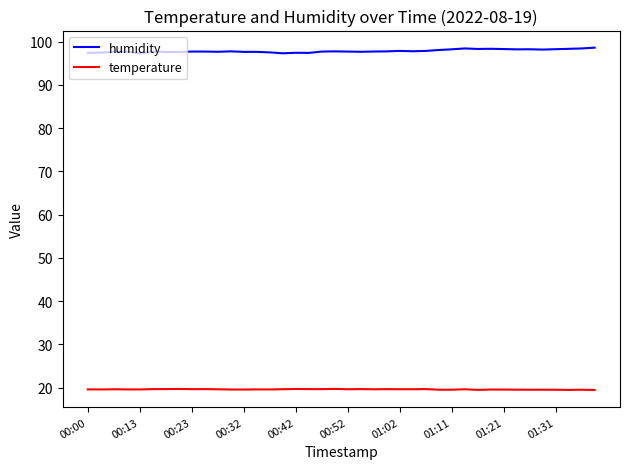

What are all the series names shown in the legend?

humidity, temperature